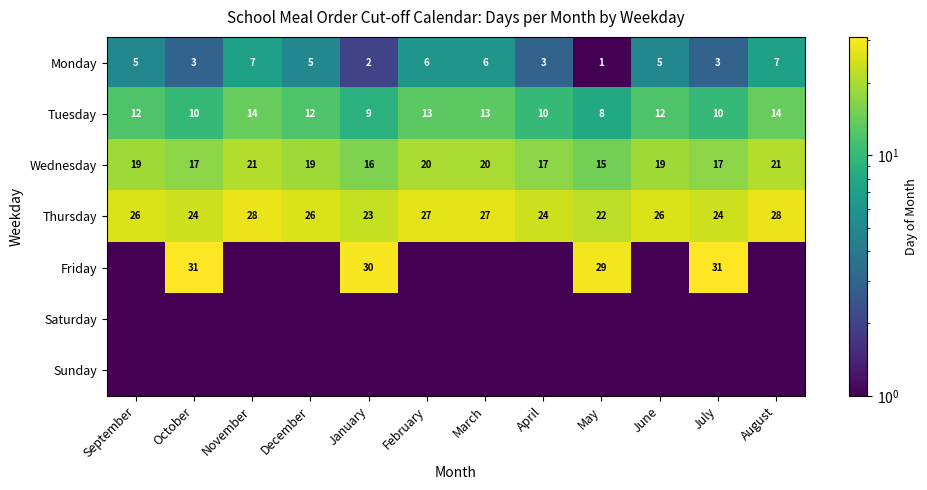

Is it true that Wednesday equals 24.0 at January?

False